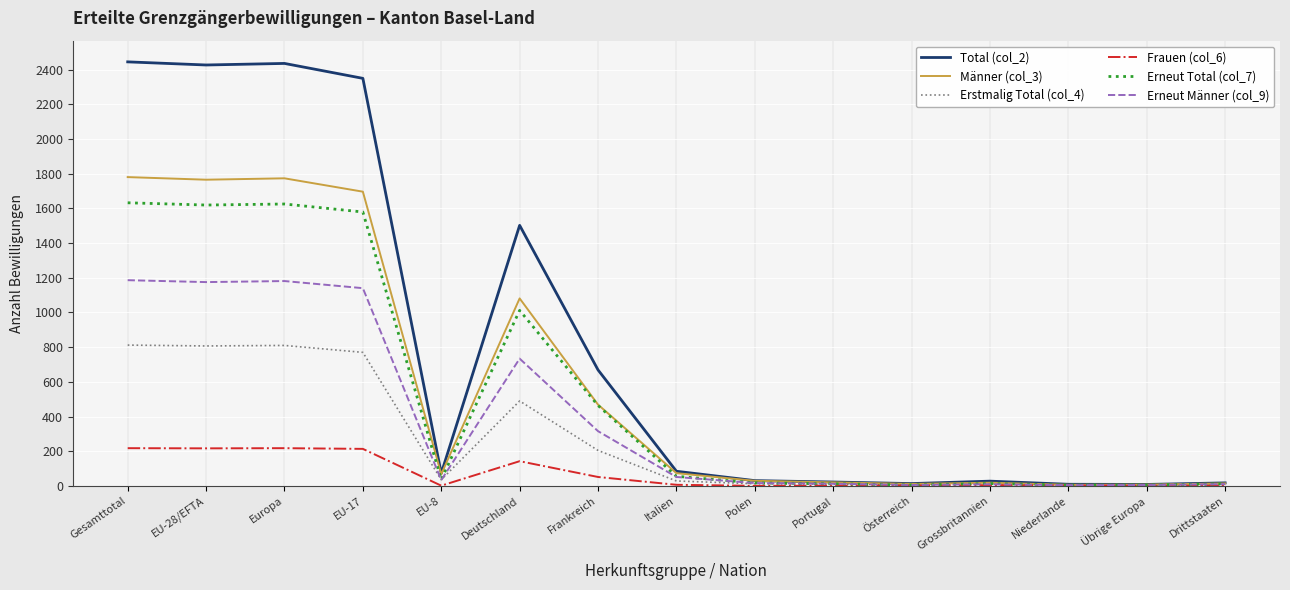

Which series has the widest spread of values?

Total (col_2)